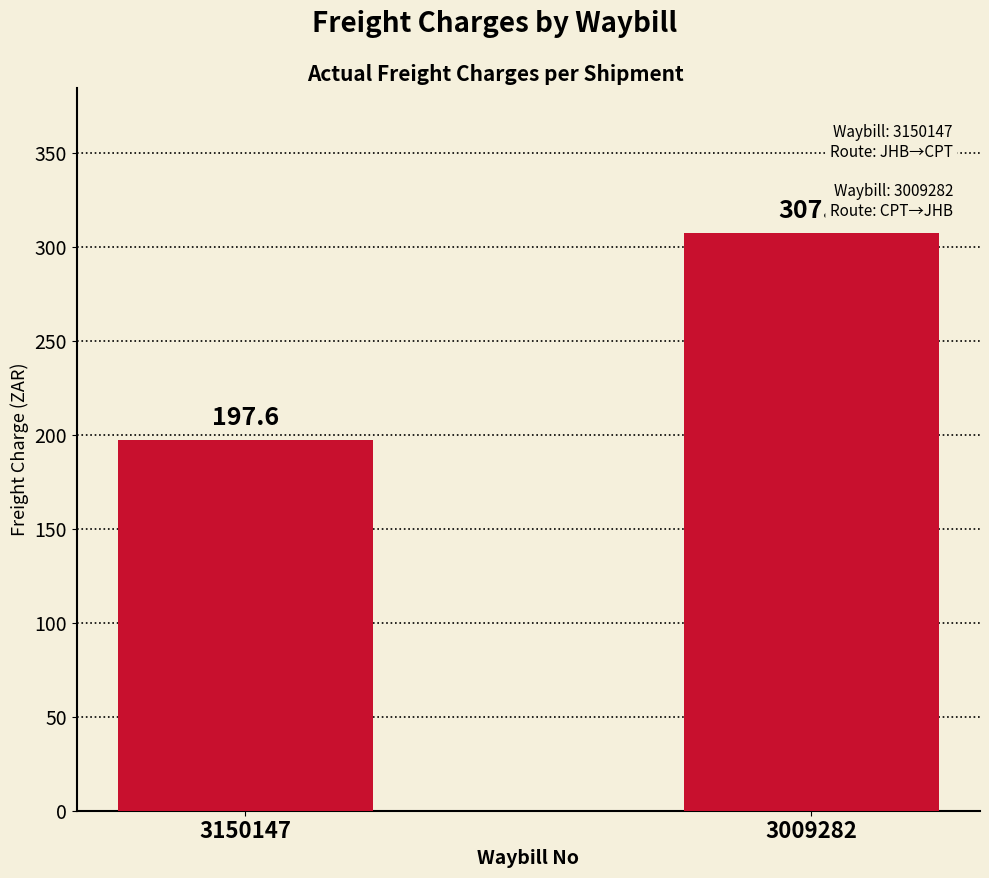

Reading right to left, transcribe all the data shown in this chart.

307.8	197.6